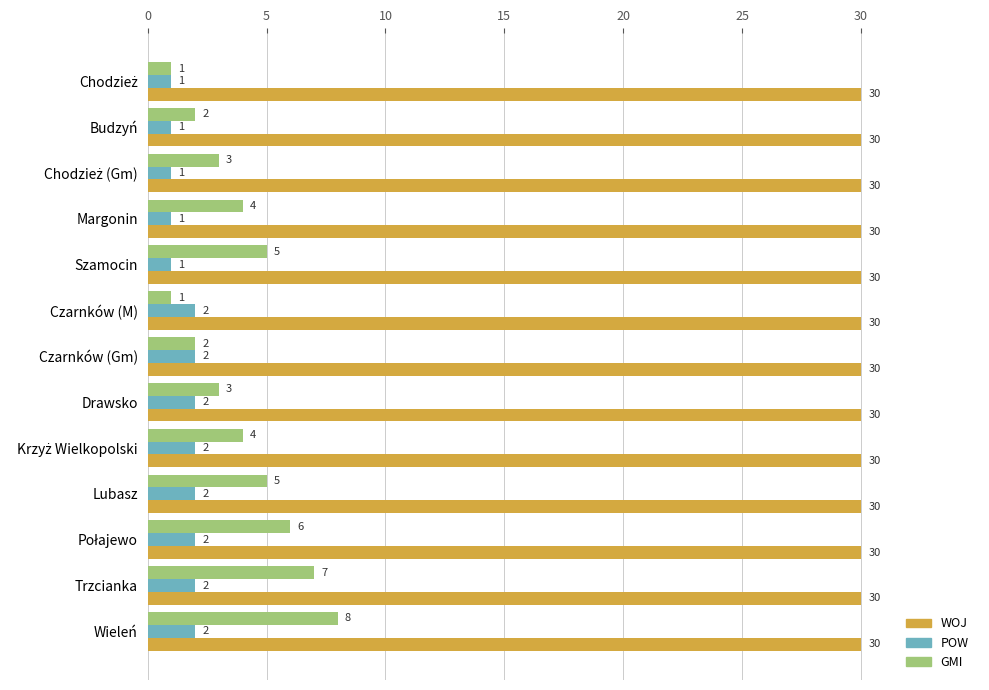

Which series has the largest range (max minus min)?

GMI